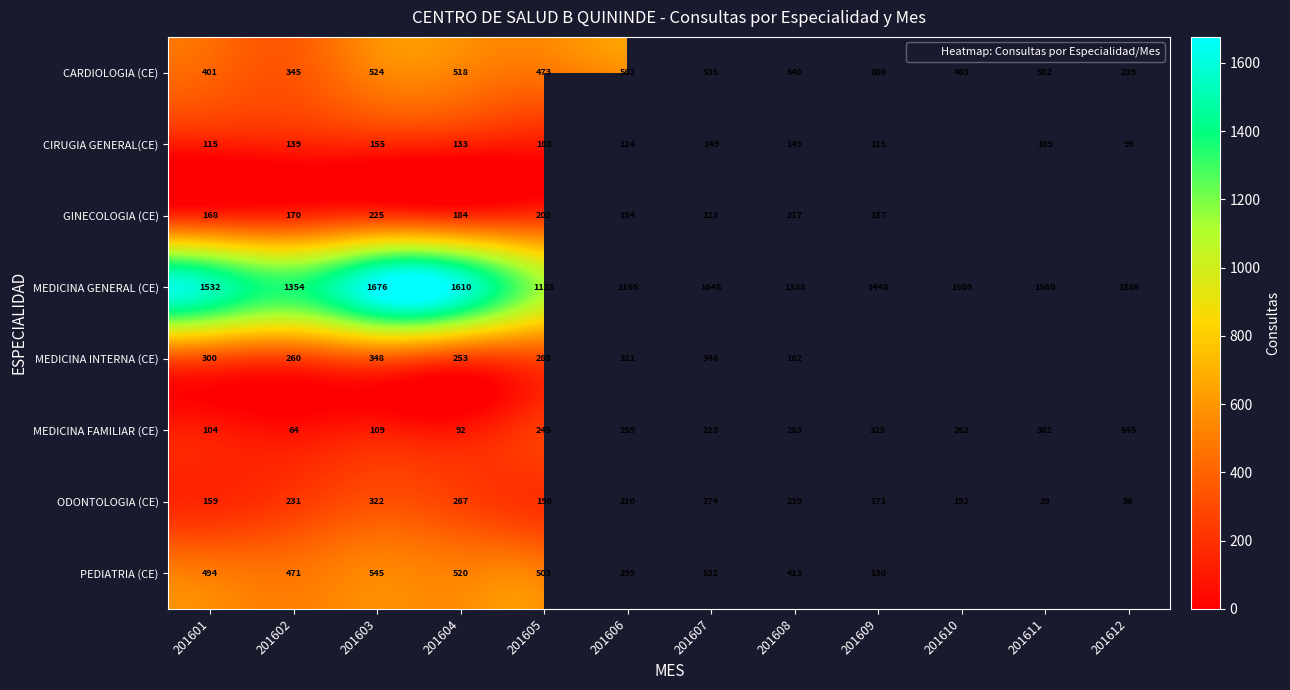

What is the maximum value shown in the chart?

1676.0